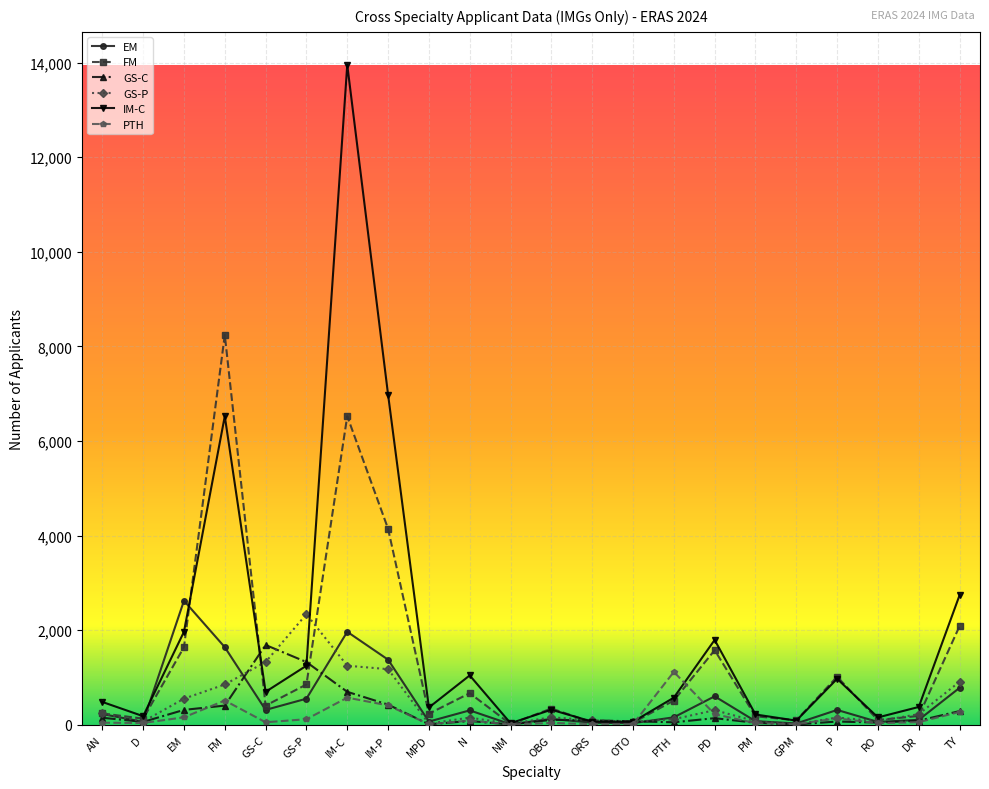

What is the difference between the highest and lowest values at D?

144